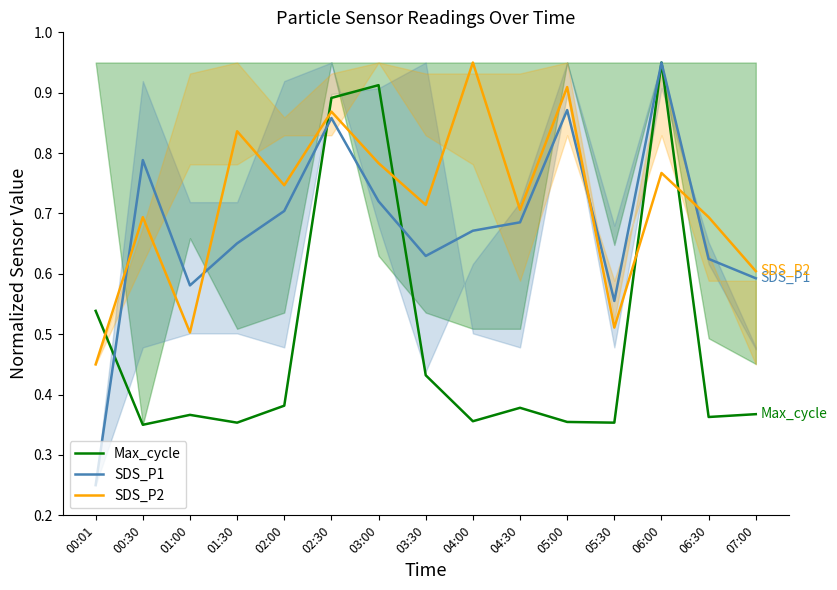

At which label does SDS_P1 reach its peak?

06:00